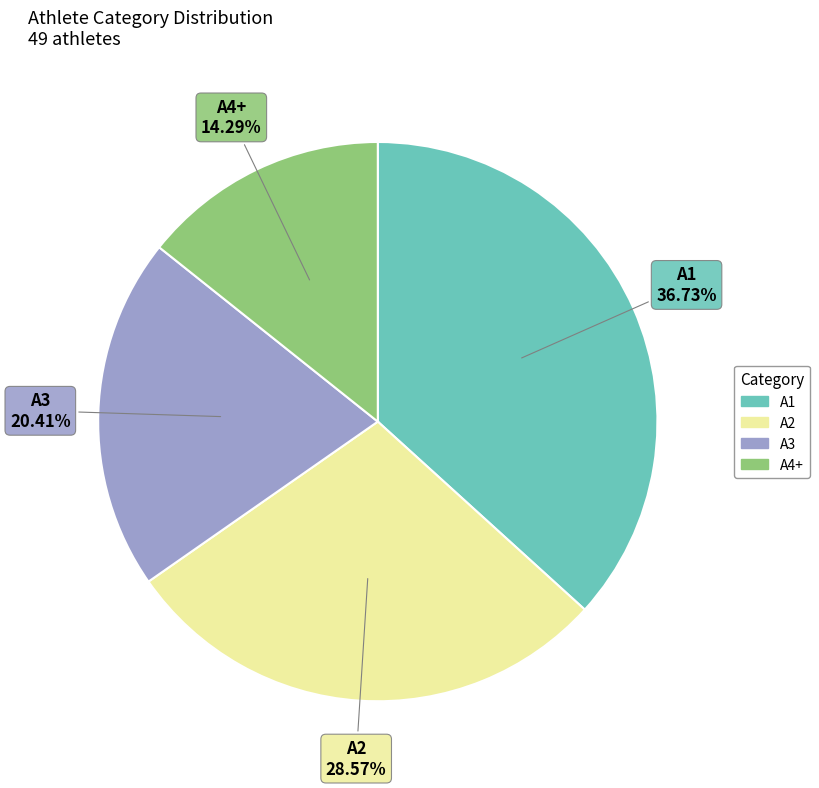

Which has a higher value, A4+ or A3?

A3